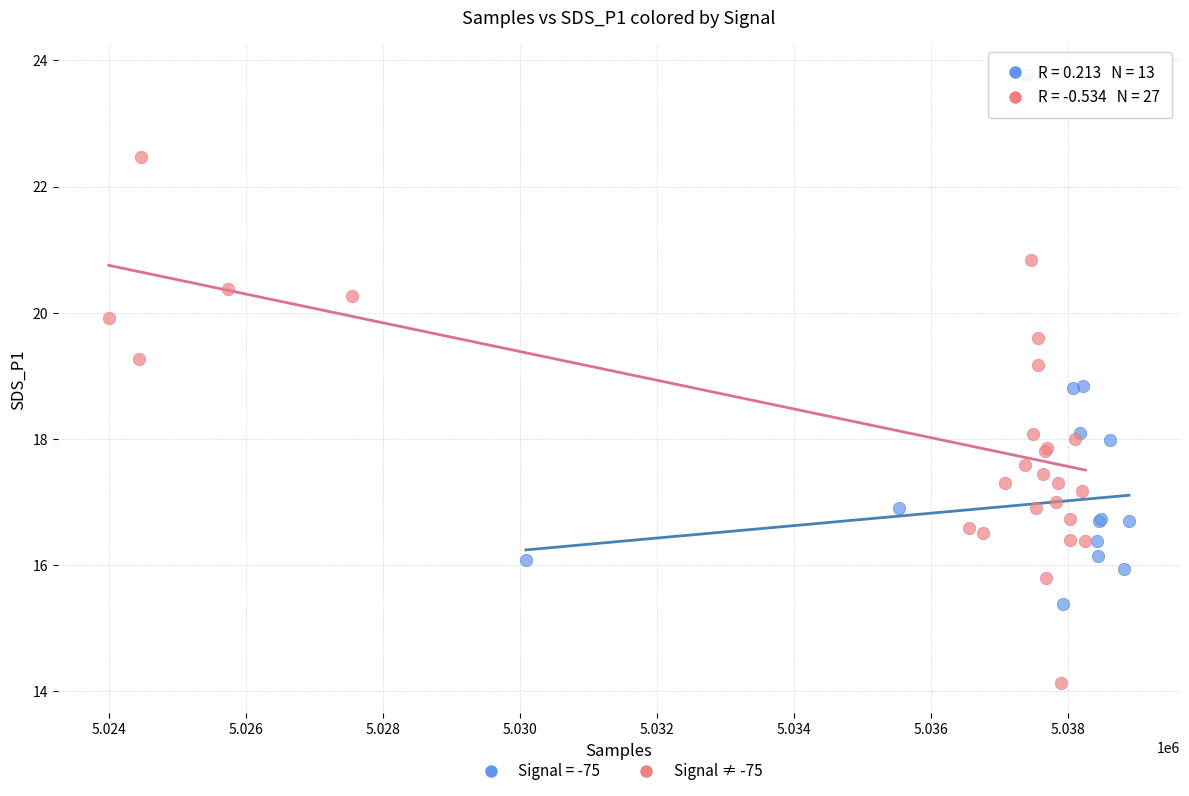

Which series contains the lowest Y value?

Signal ≠ -75